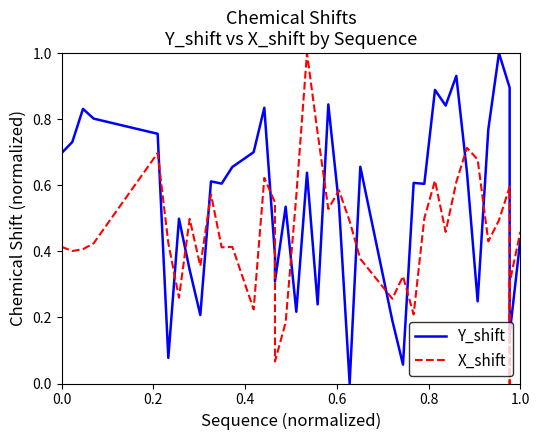

Is the value of Y_shift at 0.0 greater than the value of X_shift at 1.0?

Yes